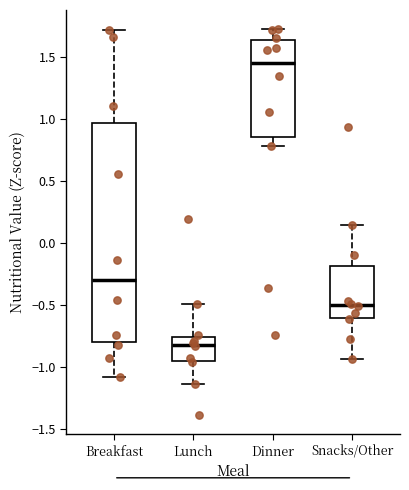

Reading left to right, read every box against the y-axis: the position of its median line, the range the box covers, and the ends of its whiskers. The values are not printed on the chart, so give them approximately, as read against the axis.

Breakfast: median -0.30, box -0.80 to 0.95, whiskers -1.05 to 1.70
Lunch: median -0.80, box -0.95 to -0.75, whiskers -1.15 to -0.50
Dinner: median 1.45, box 0.85 to 1.65, whiskers 0.80 to 1.70
Snacks/Other: median -0.50, box -0.60 to -0.20, whiskers -0.95 to 0.15